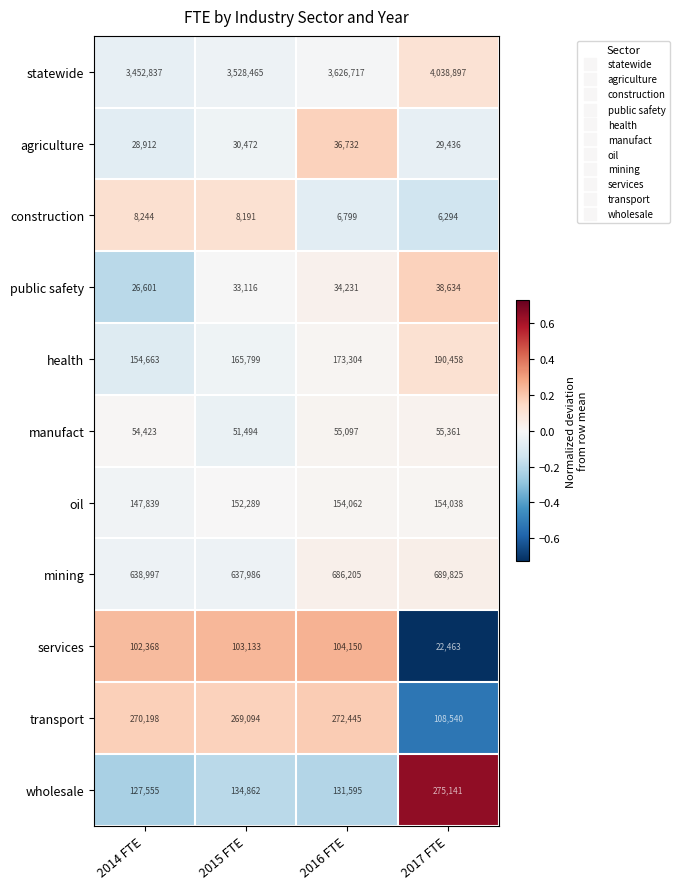

What is the smallest value displayed?

6294